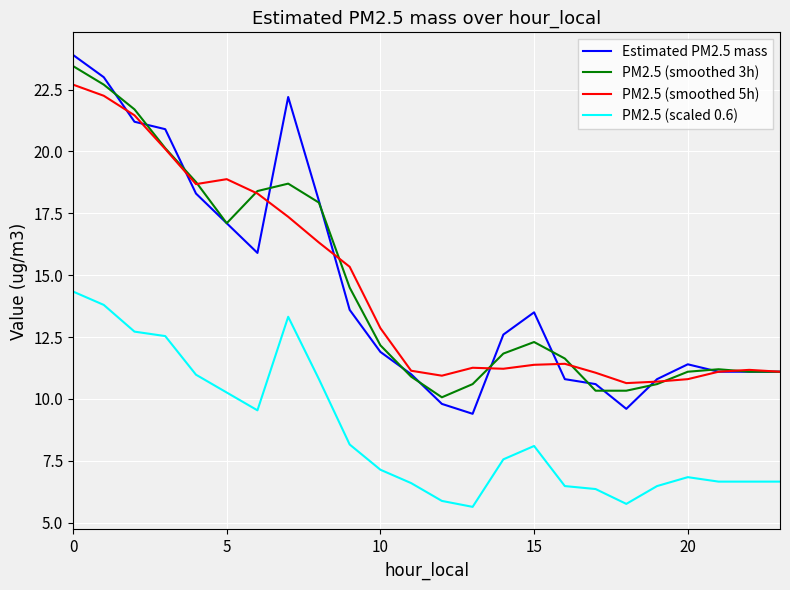

Which series has the widest spread of values?

Estimated PM2.5 mass